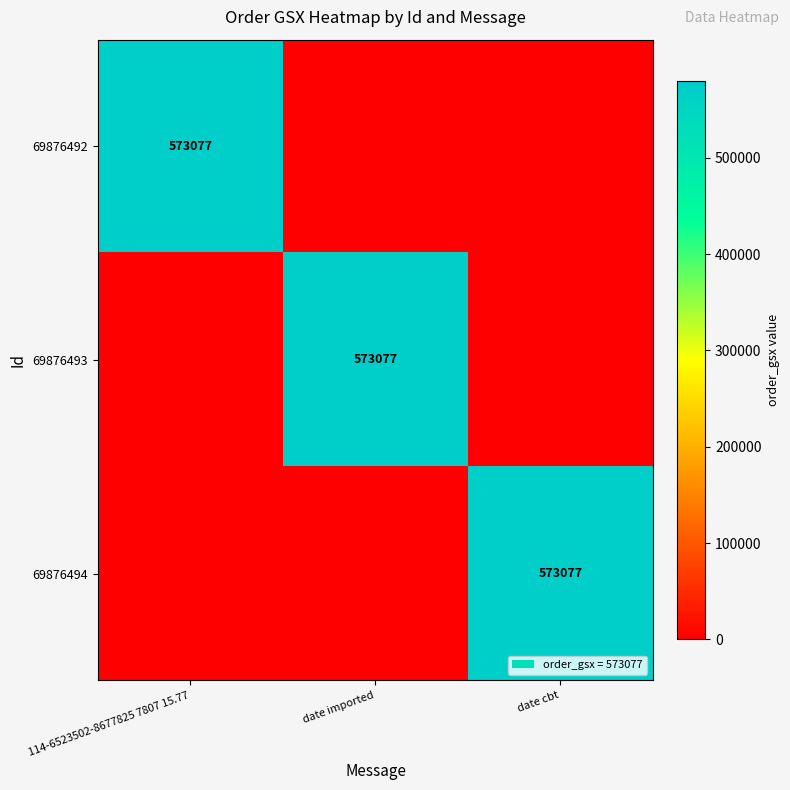

Is it true that 69876492 equals 573077 at 114-6523502-8677825 7807 15.77?

True